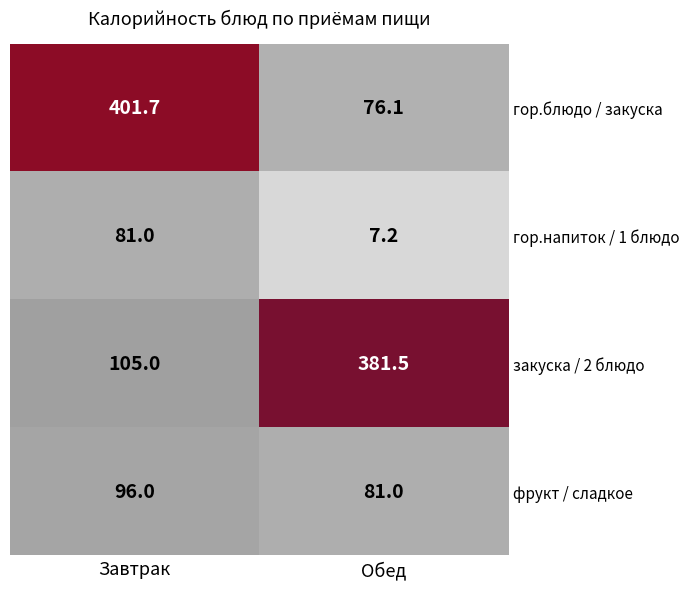

How many categories are shown in the chart?

2